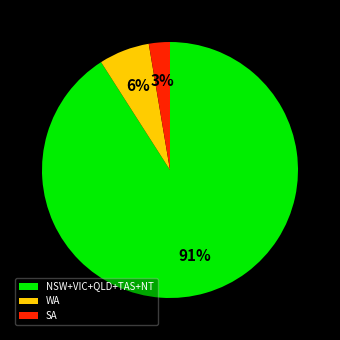

Is it true that WA is 6% of the pie?

True